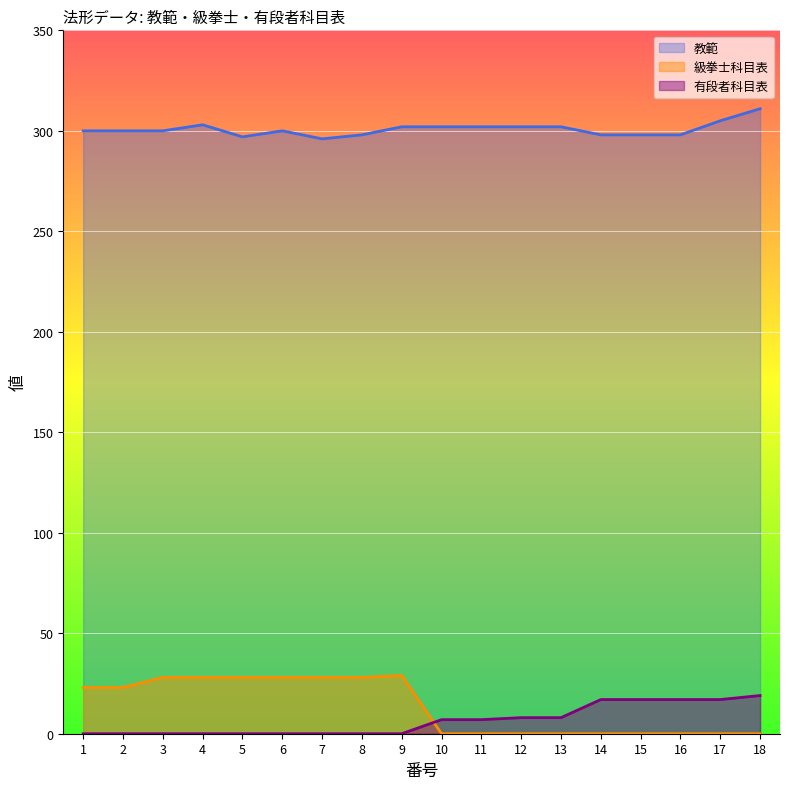

What is the difference between the highest and lowest values at 9?

302